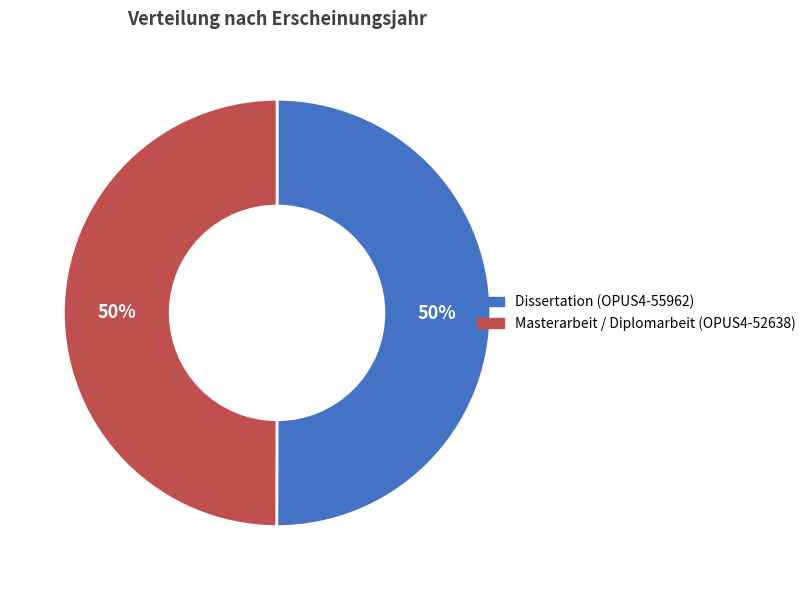

To the nearest percent, what is the combined percentage of Masterarbeit / Diplomarbeit (OPUS4-52638) and Dissertation (OPUS4-55962)?

100%